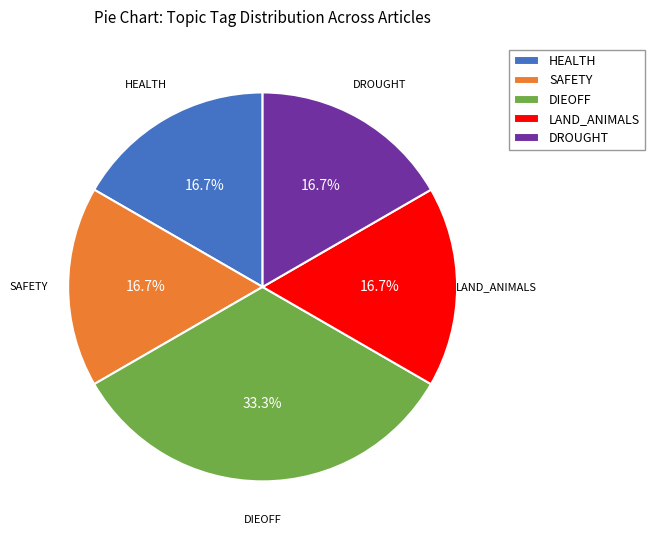

Do LAND_ANIMALS and SAFETY together represent more than half of the pie?

No